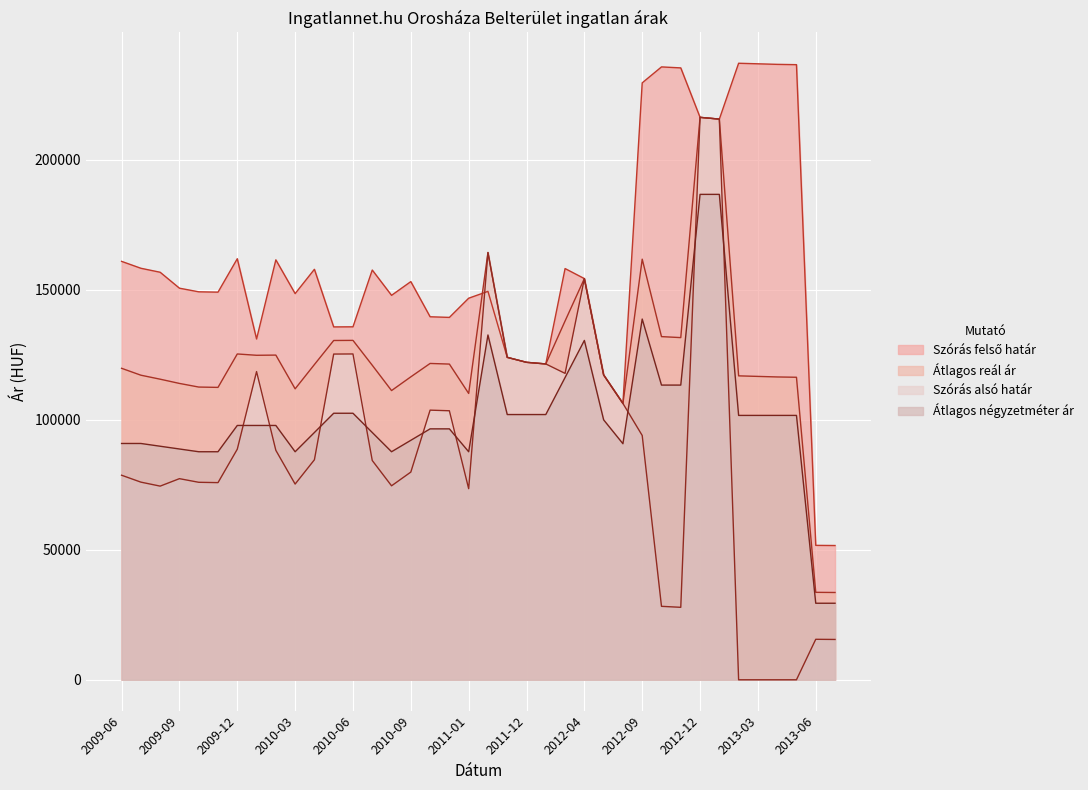

Between which two adjacent categories do Szórás felső határ and Átlagos reál ár first intersect?

2011-01 and 2011-05